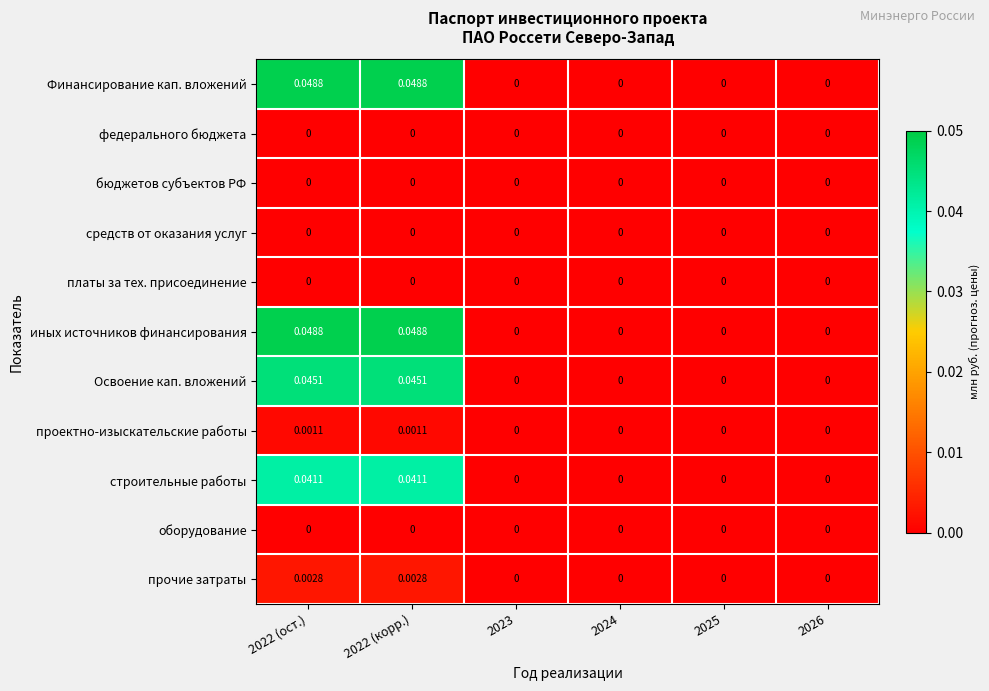

Is the value of Финансирование кап. вложений at 2022 (корр.) greater than the value of оборудование at 2022 (ост.)?

Yes